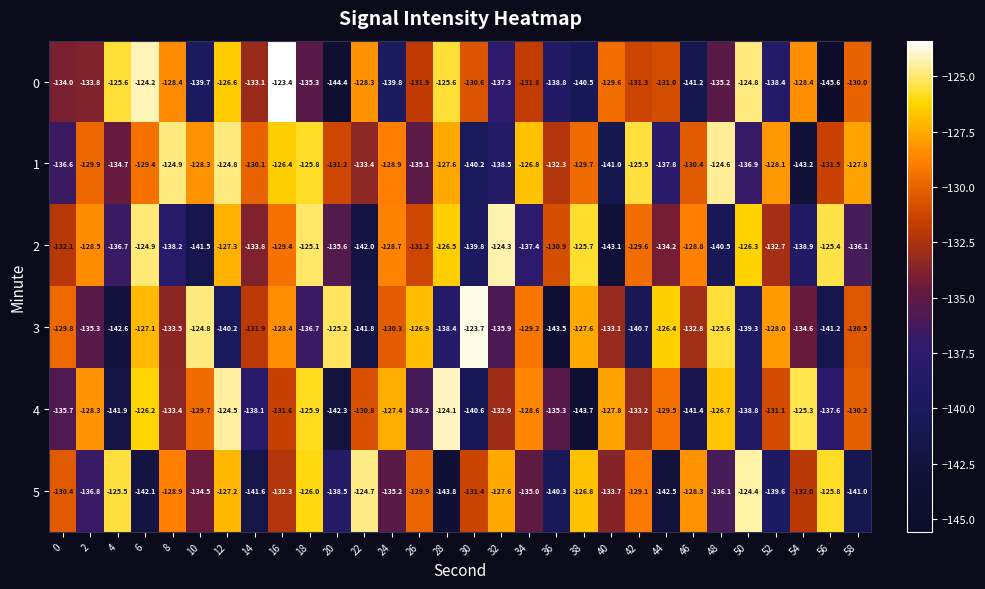

True or false: 1 has a value of -126.4 at 16.

True